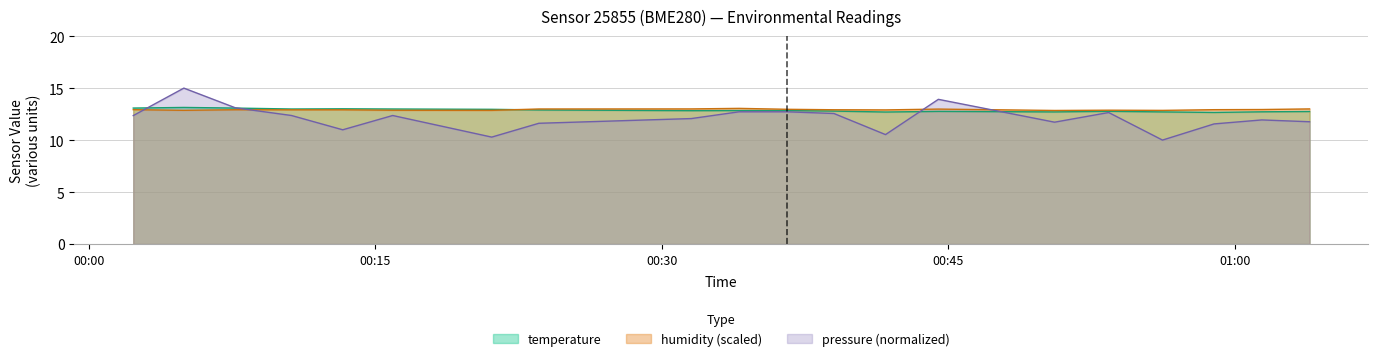

What is the average value of the humidity series?

12.9